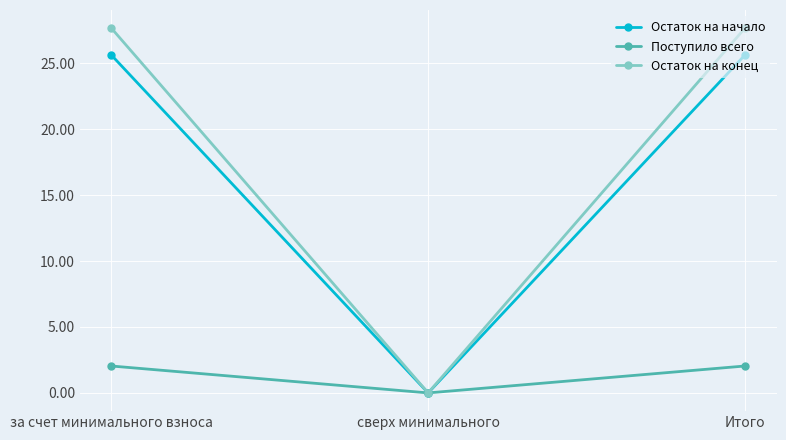

How many values in Остаток на начало are above zero?

2